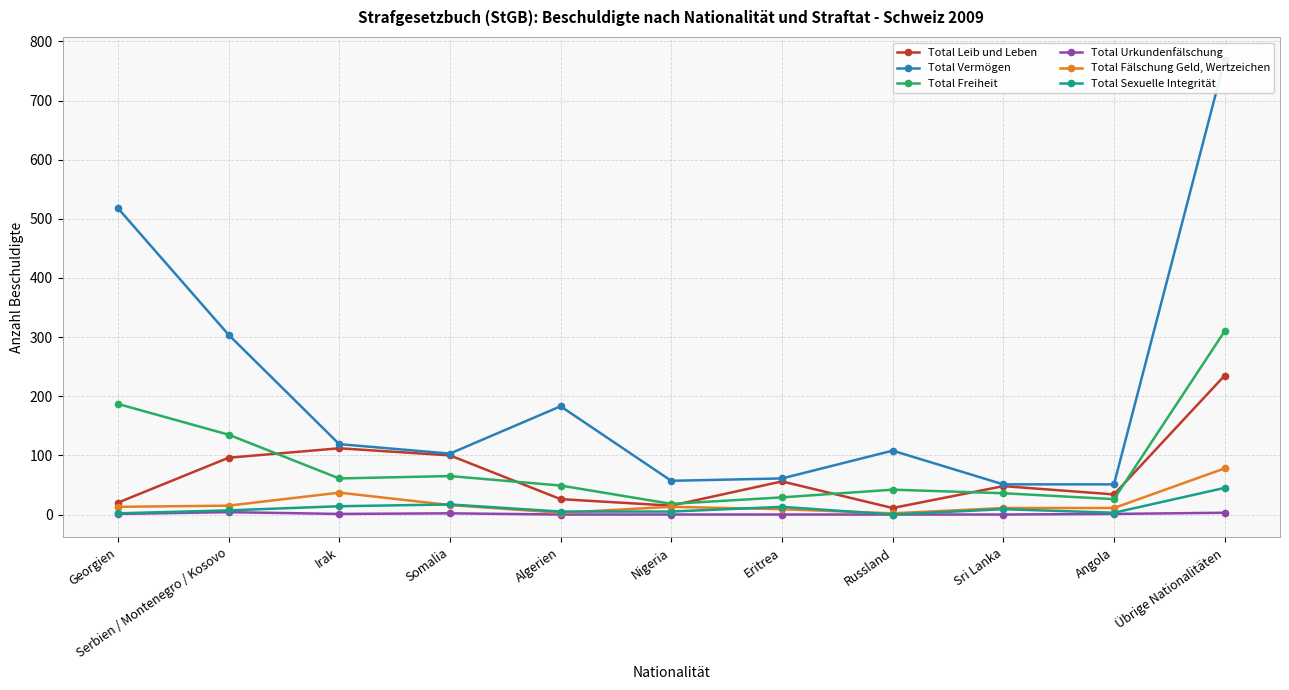

Reading left to right, list all the values displayed in this chart.

Total Leib und Leben: Georgien=20	Serbien / Montenegro / Kosovo=96	Irak=112	Somalia=100	Algerien=26	Nigeria=15	Eritrea=56	Russland=11	Sri Lanka=48	Angola=34	Übrige Nationalitäten=235
Total Vermögen: Georgien=518	Serbien / Montenegro / Kosovo=304	Irak=119	Somalia=103	Algerien=183	Nigeria=57	Eritrea=61	Russland=108	Sri Lanka=51	Angola=51	Übrige Nationalitäten=769
Total Freiheit: Georgien=187	Serbien / Montenegro / Kosovo=135	Irak=61	Somalia=65	Algerien=49	Nigeria=18	Eritrea=29	Russland=42	Sri Lanka=36	Angola=26	Übrige Nationalitäten=310
Total Urkundenfälschung: Georgien=1	Serbien / Montenegro / Kosovo=4	Irak=1	Somalia=2	Algerien=0	Nigeria=0	Eritrea=0	Russland=0	Sri Lanka=0	Angola=1	Übrige Nationalitäten=3
Total Fälschung Geld, Wertzeichen: Georgien=13	Serbien / Montenegro / Kosovo=15	Irak=37	Somalia=16	Algerien=3	Nigeria=13	Eritrea=9	Russland=2	Sri Lanka=11	Angola=11	Übrige Nationalitäten=78
Total Sexuelle Integrität: Georgien=2	Serbien / Montenegro / Kosovo=7	Irak=14	Somalia=17	Algerien=5	Nigeria=5	Eritrea=13	Russland=0	Sri Lanka=9	Angola=3	Übrige Nationalitäten=45